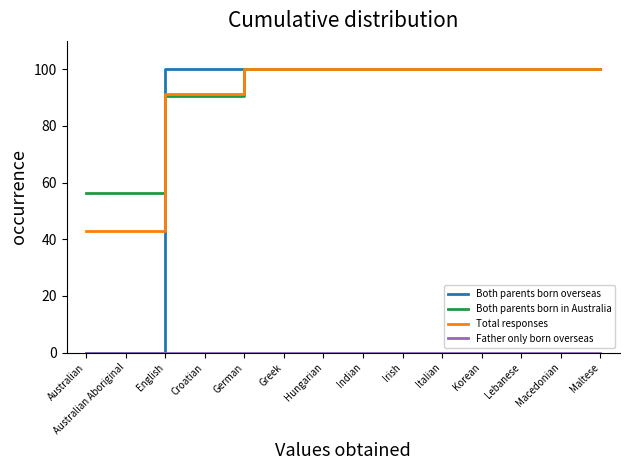

The Both parents born in Australia series shows 173.0 at Irish. True or false?

False